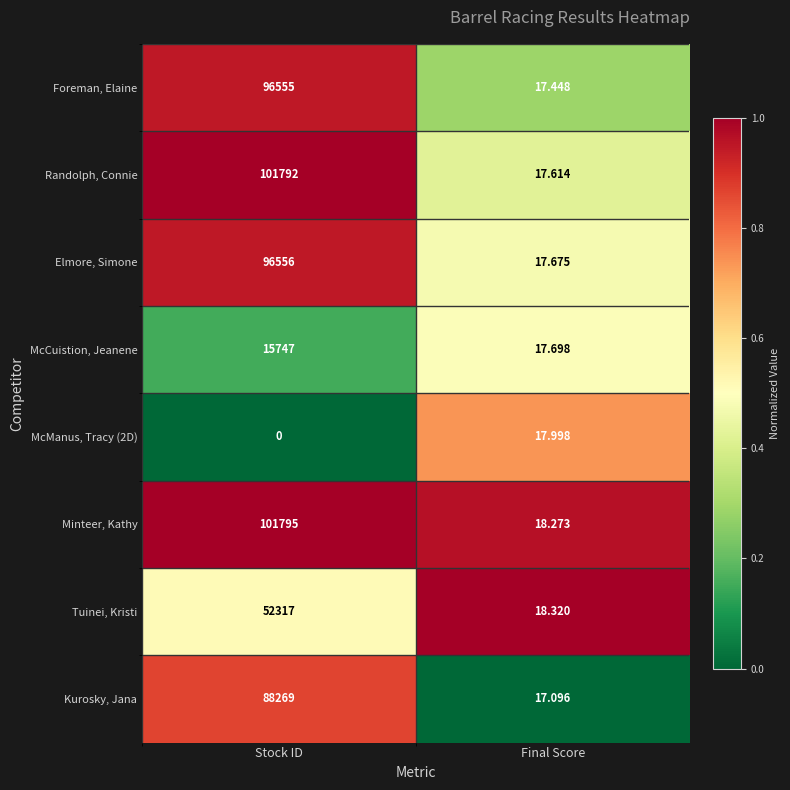

At which label is McCuistion, Jeanene closest to 7882?

Final Score